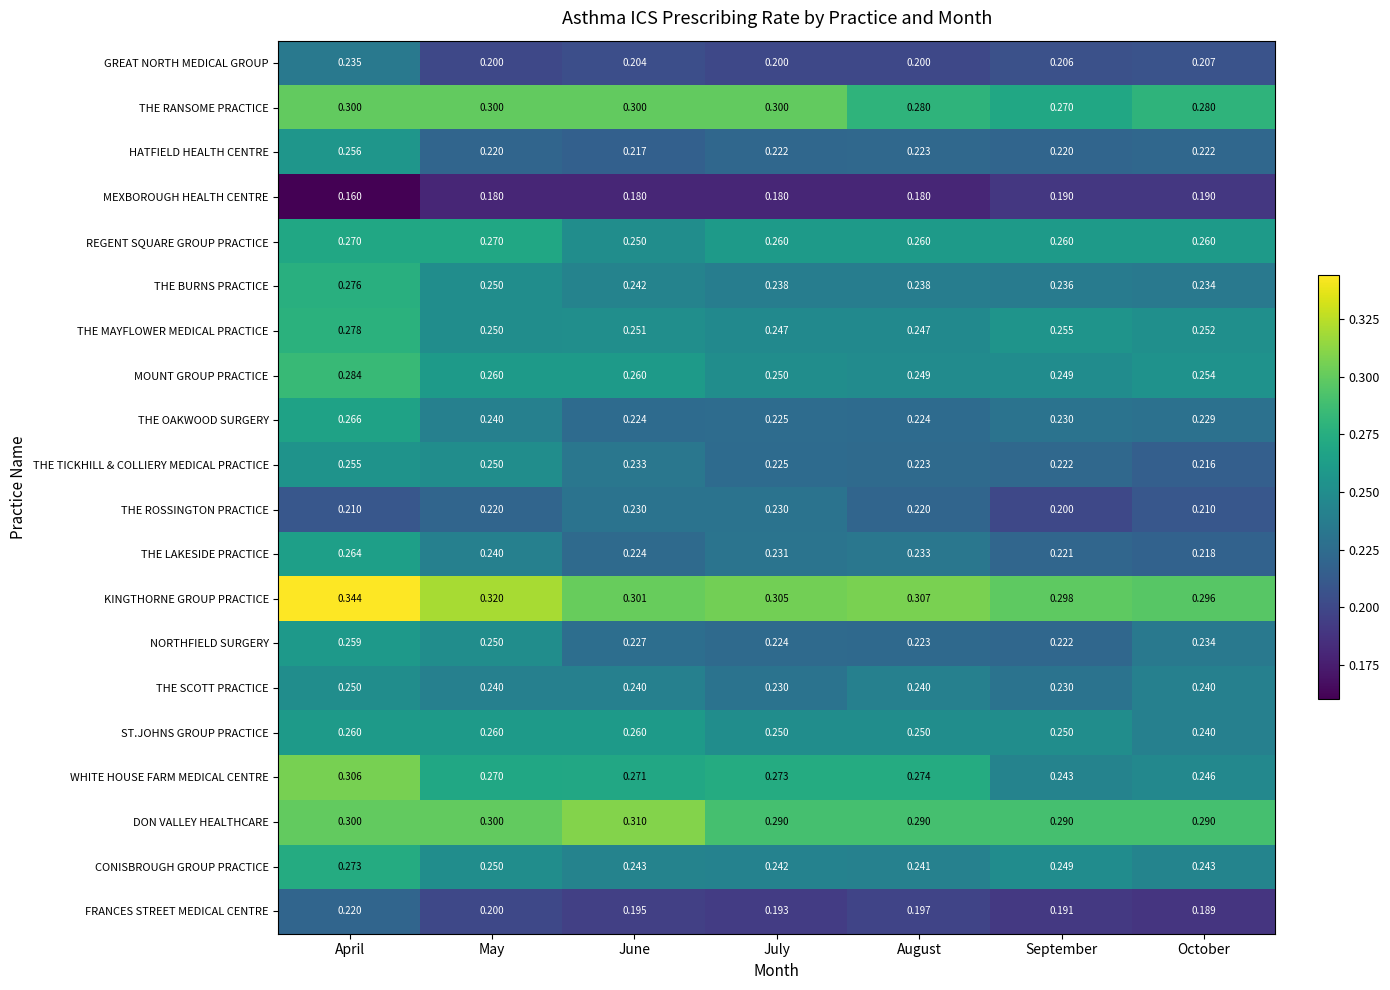

What is the average value of the CONISBROUGH GROUP PRACTICE series?

0.2